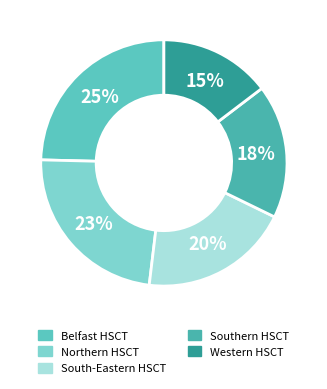

To the nearest percent, what is the average slice percentage?

20%